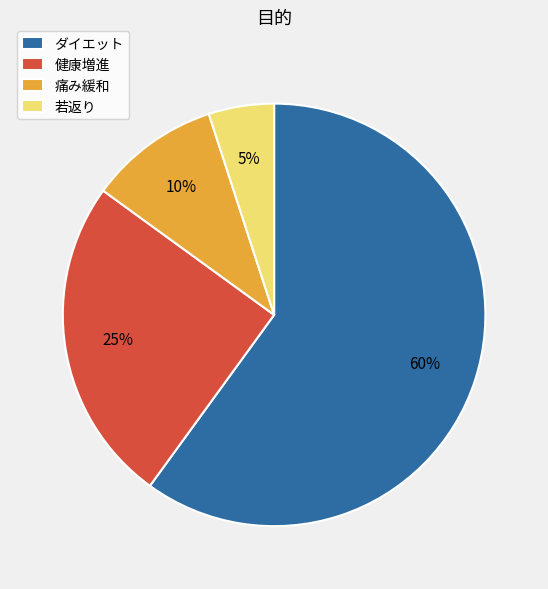

Rank the categories by value from highest to lowest.

ダイエット, 健康増進, 痛み緩和, 若返り